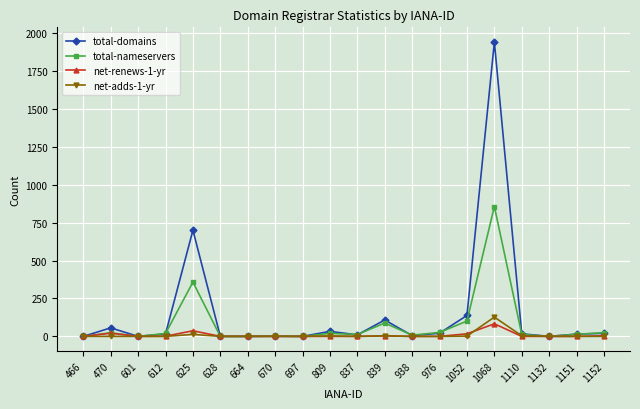

Which series has the largest total across all categories?

total-domains